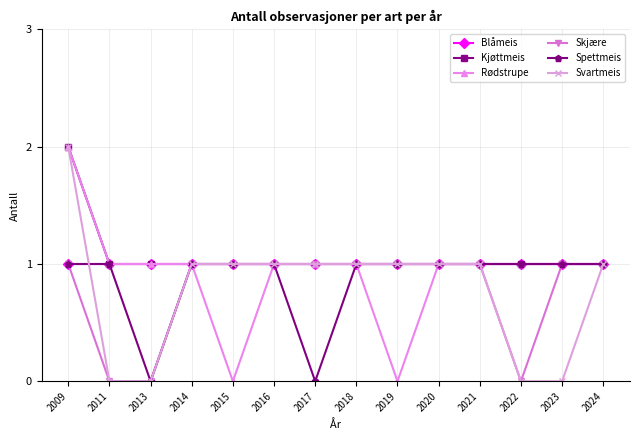

The Svartmeis series shows 0 at 2017. True or false?

False